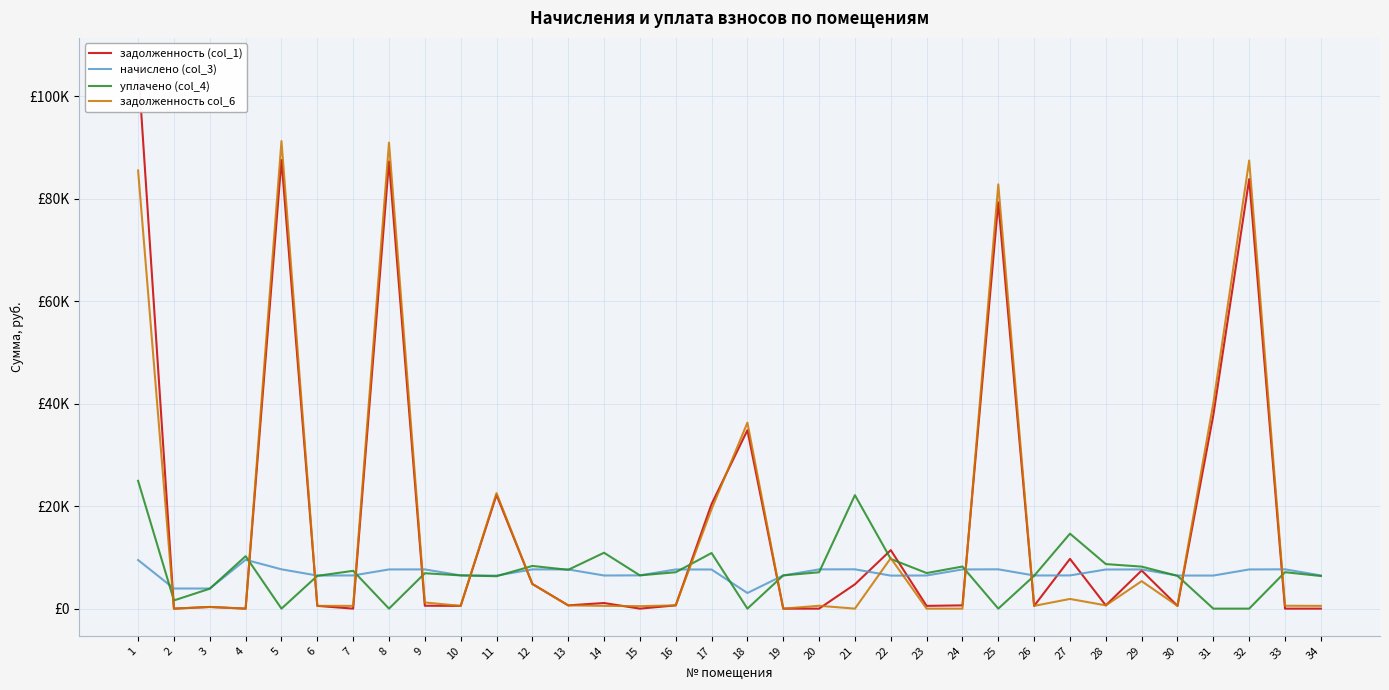

At how many categories does at least one series exceed 743?

34